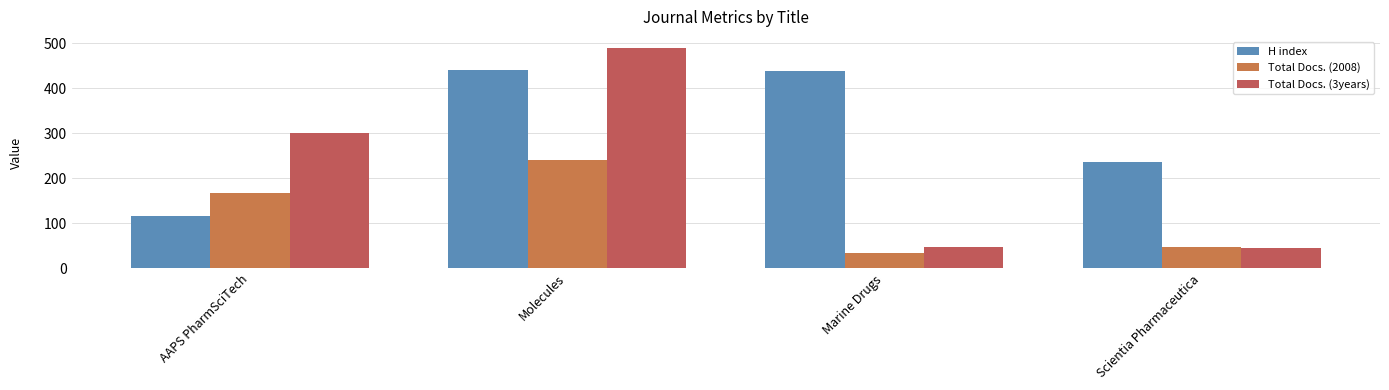

Rank the categories by H index value from lowest to highest.

AAPS PharmSciTech, Scientia Pharmaceutica, Marine Drugs, Molecules